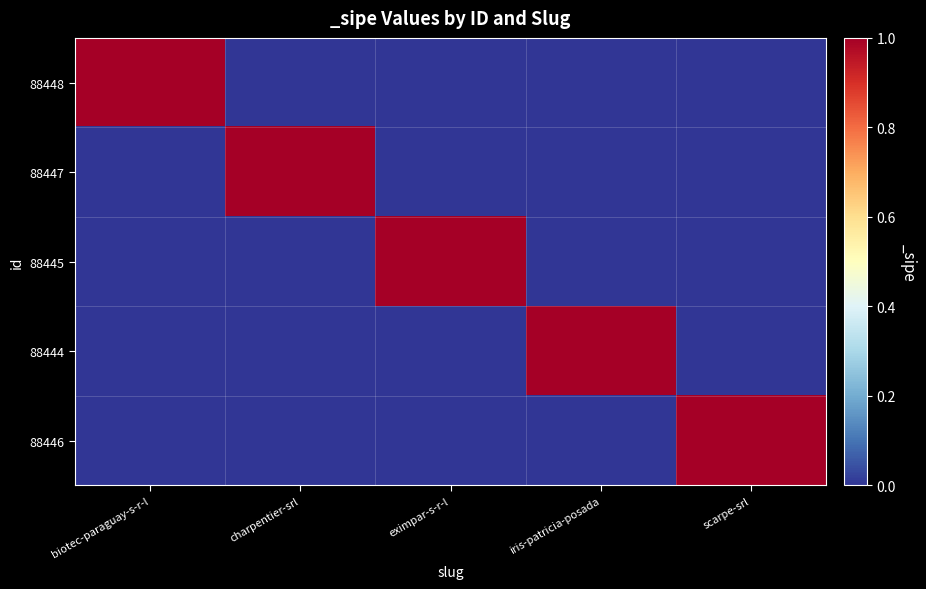

List the series in order of their peak value, lowest first.

88448, 88447, 88445, 88444, 88446